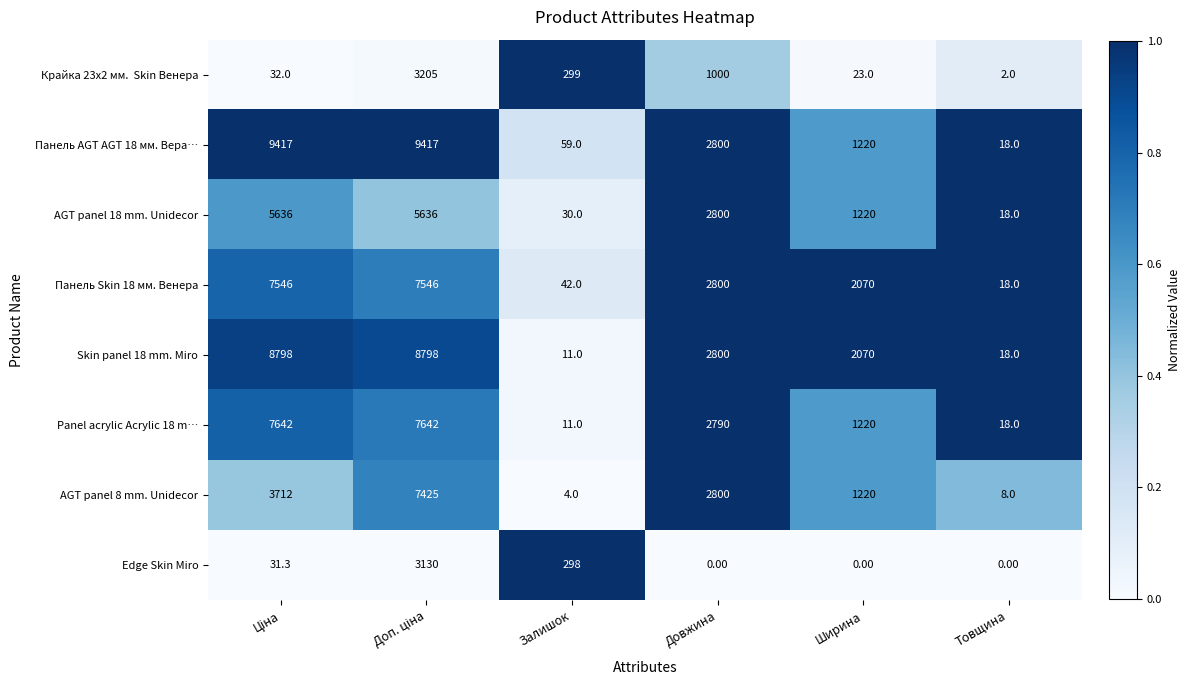

Which series has the largest total across all categories?

Панель AGT AGT 18 мм. Вера…